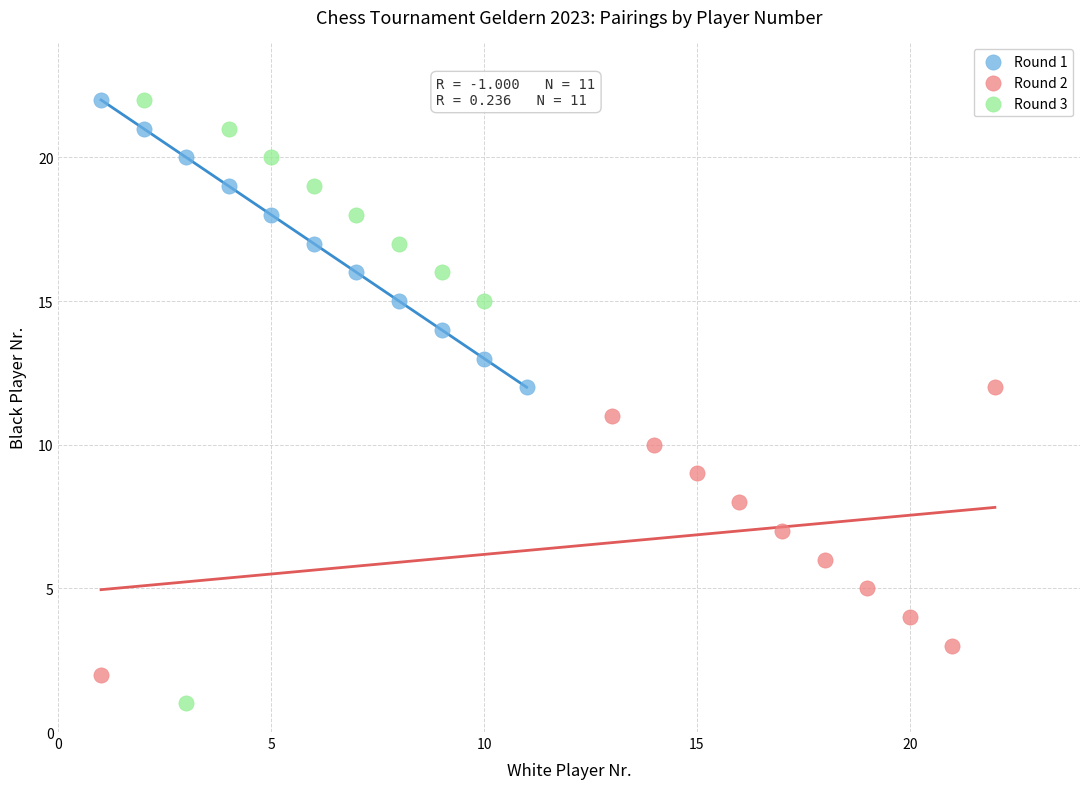

What are all the series names shown in the legend?

Round 1, Round 2, Round 3